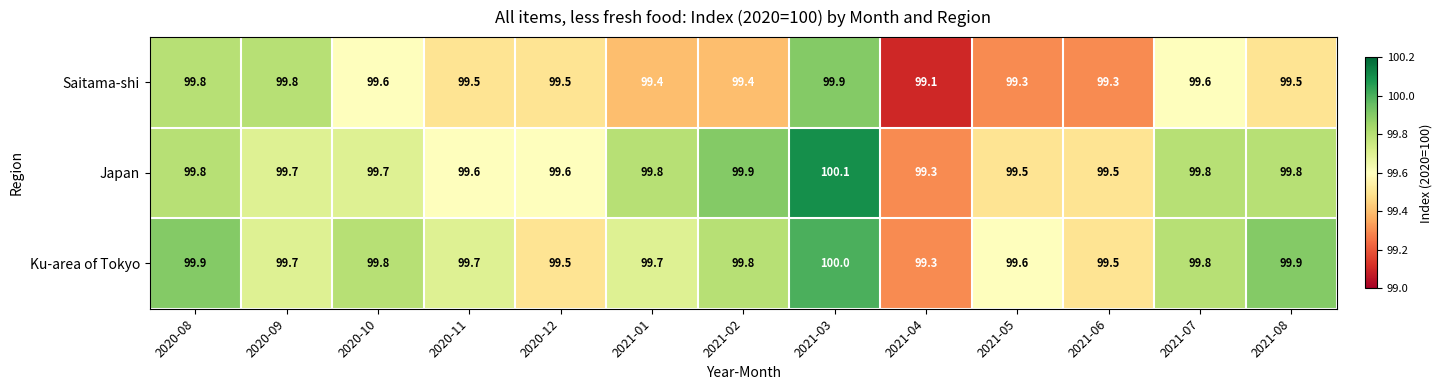

At which category is the sum across all series the highest?

2021-03